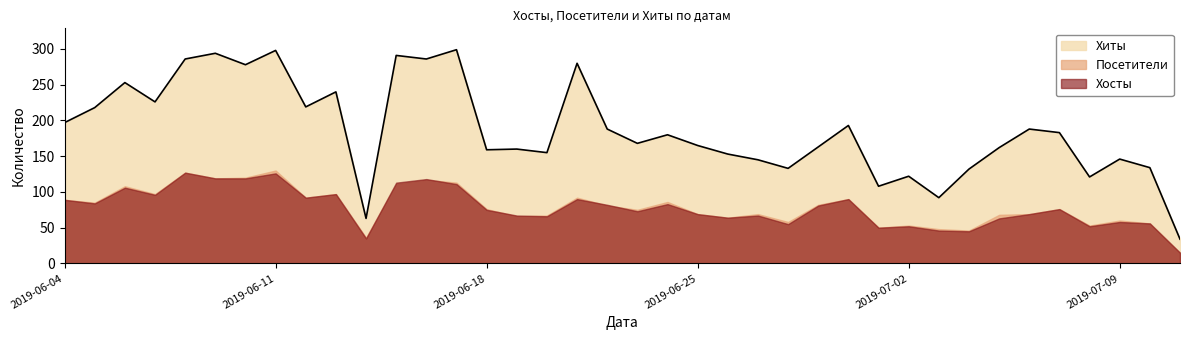

What are all the series names shown in the legend?

Хиты, Посетители, Хосты